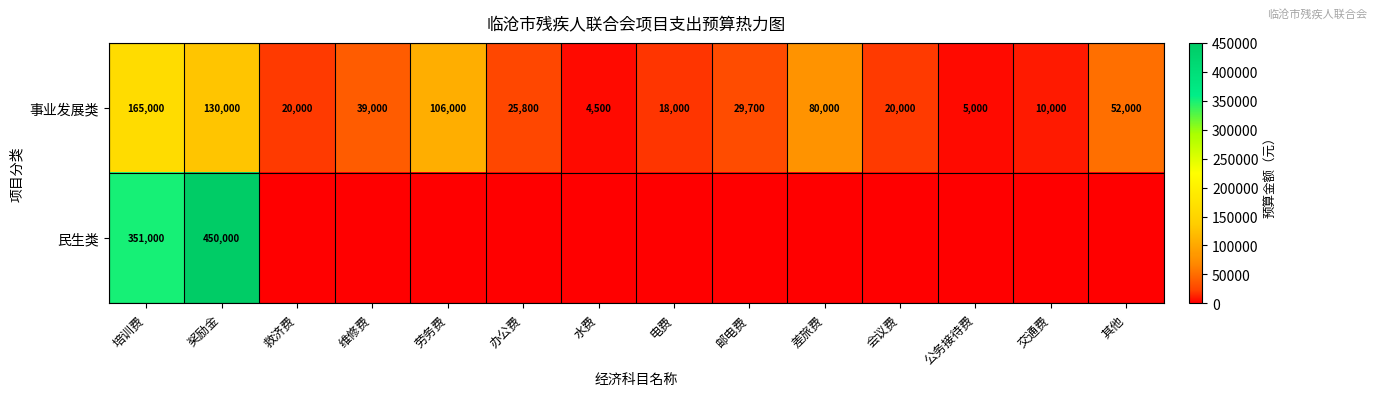

What is the minimum value for 事业发展类?

4500